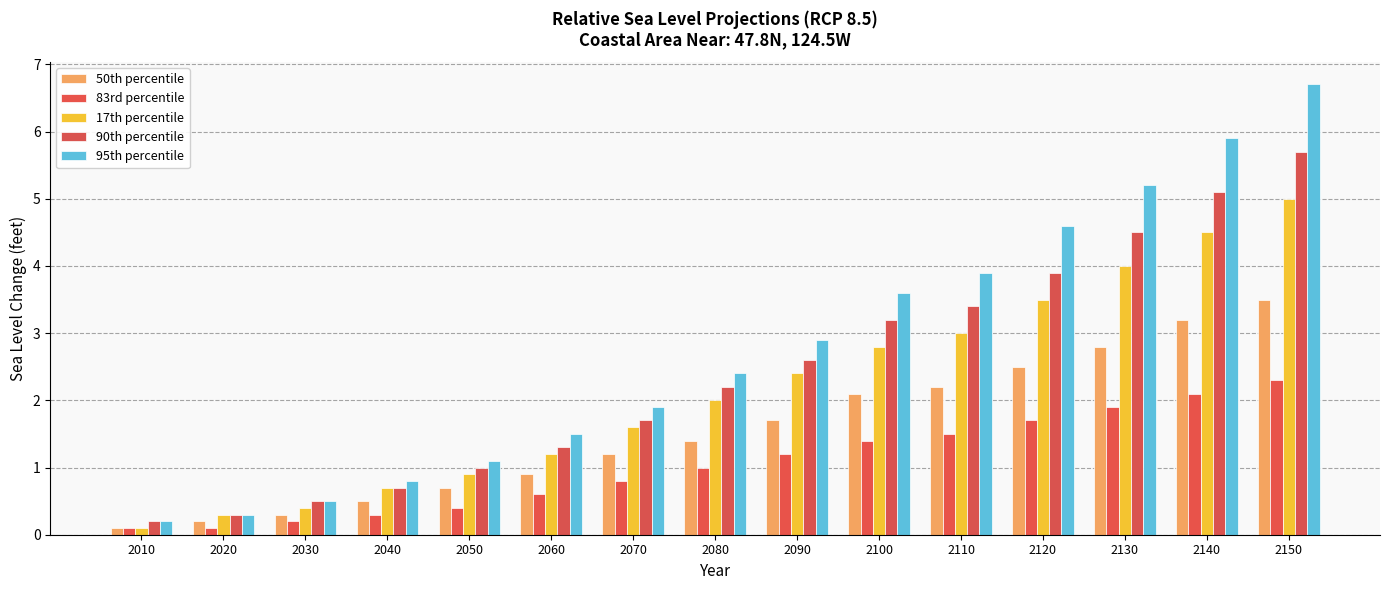

Which series has the largest range (max minus min)?

95th percentile